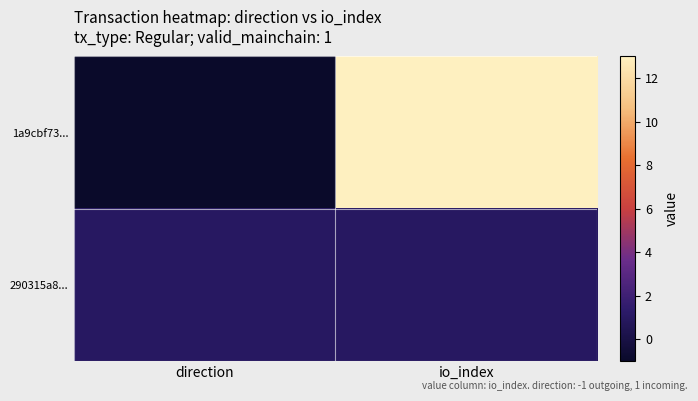

What is the total value across all series at io_index?

14